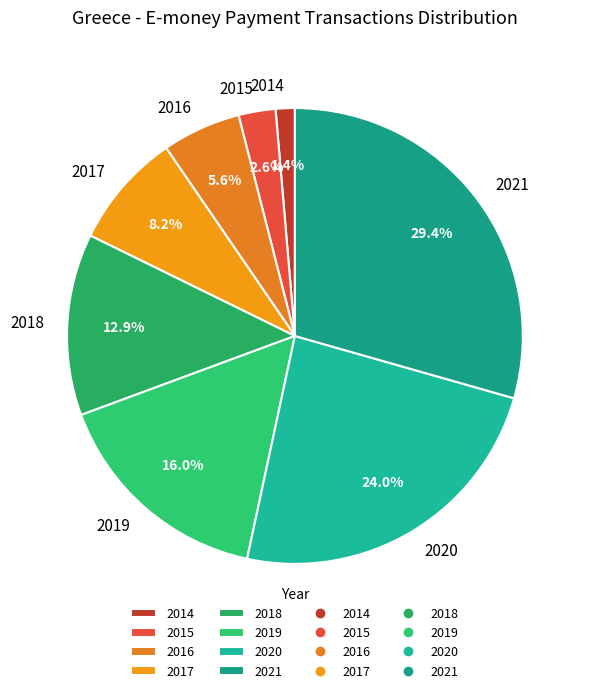

How many slices are in this pie chart?

8